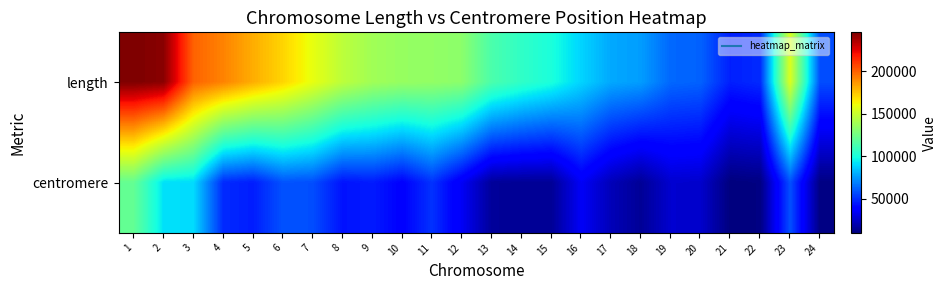

Which label corresponds to the largest value in the chart?

1